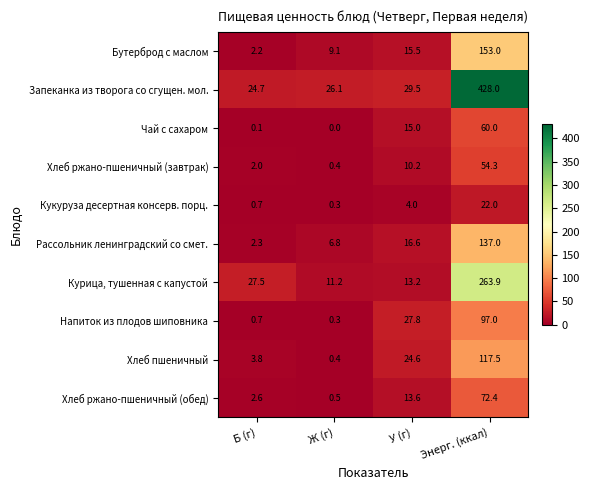

How many distinct data groups are displayed?

10